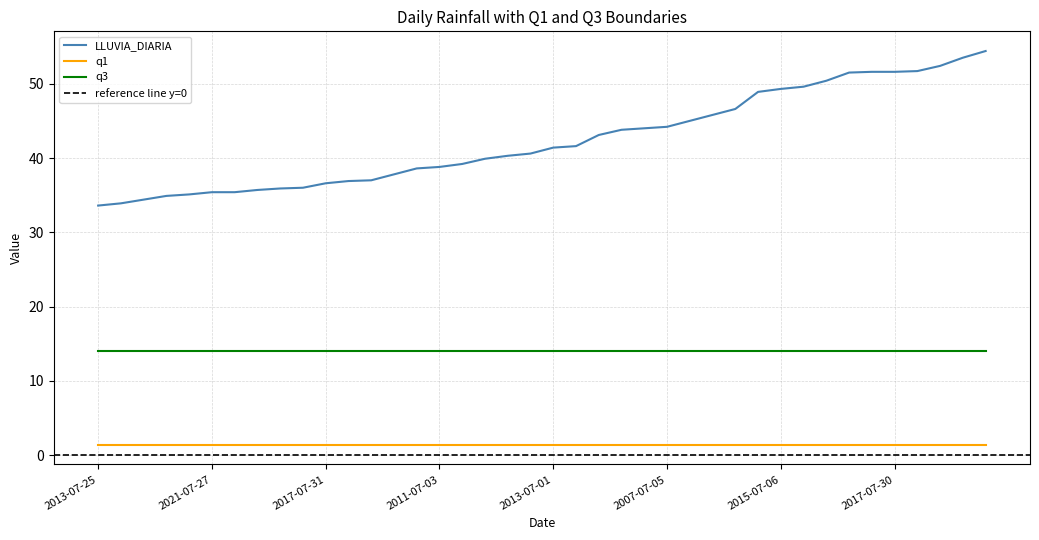

What is the value of the q3 point at the 30th from the left?

14.0